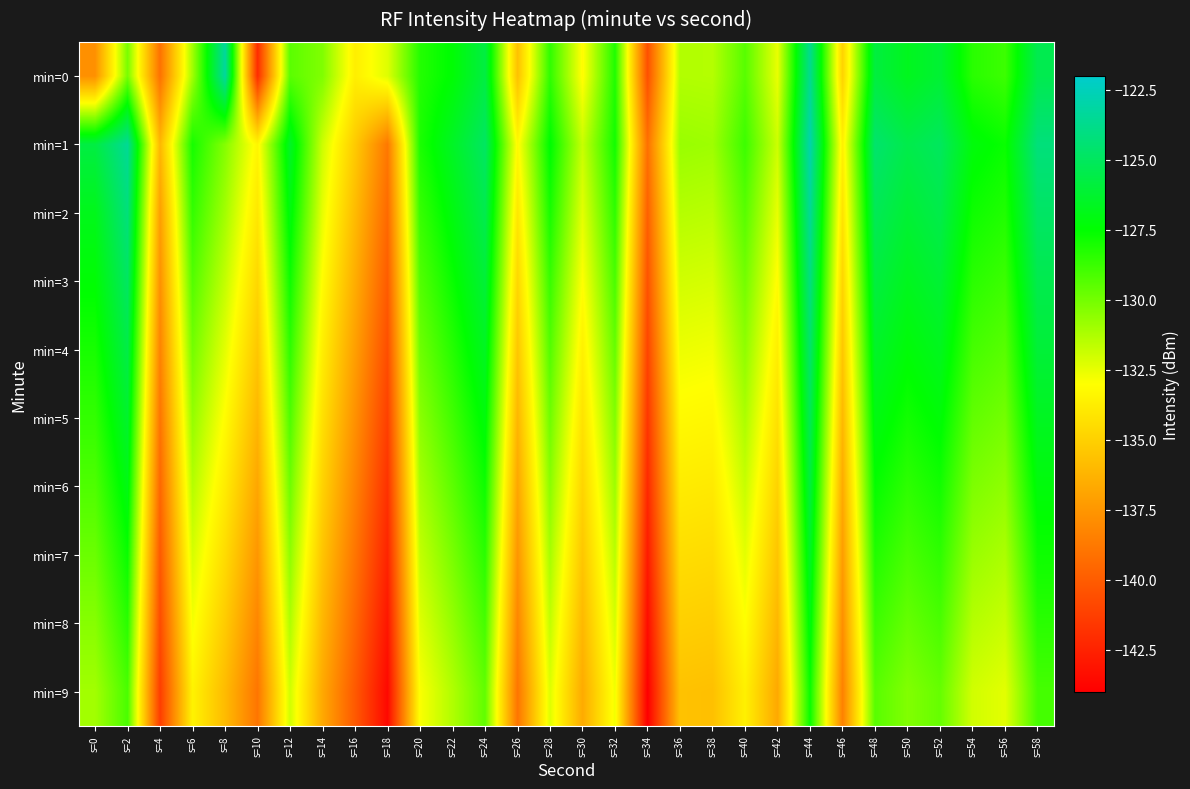

Reading left to right, list all the values displayed in this chart.

min=0: s=0=-137.7	s=2=-130.1	s=4=-139.0	s=6=-131.0	s=8=-123.3	s=10=-142.0	s=12=-129.5	s=14=-130.3	s=16=-133.7	s=18=-132.3	s=20=-128.3	s=22=-127.4	s=24=-125.7	s=26=-135.6	s=28=-128.5	s=30=-133.1	s=32=-128.2	s=34=-140.5	s=36=-131.3	s=38=-131.4	s=40=-129.4	s=42=-132.5	s=44=-123.7	s=46=-134.9	s=48=-125.8	s=50=-126.7	s=52=-126.1	s=54=-128.4	s=56=-128.8	s=58=-125.4
min=1: s=0=-125.7	s=2=-123.5	s=4=-136.0	s=6=-128.0	s=8=-130.4	s=10=-133.4	s=12=-126.5	s=14=-131.9	s=16=-135.2	s=18=-138.8	s=20=-128.1	s=22=-126.5	s=24=-124.9	s=26=-133.2	s=28=-127.4	s=30=-131.8	s=32=-127.9	s=34=-139.1	s=36=-130.8	s=38=-130.9	s=40=-128.8	s=42=-131.9	s=44=-122.9	s=46=-133.6	s=48=-124.6	s=50=-125.5	s=52=-125.0	s=54=-127.2	s=56=-127.7	s=58=-124.2
min=2: s=0=-126.8	s=2=-124.2	s=4=-137.1	s=6=-128.6	s=8=-131.0	s=10=-134.0	s=12=-127.1	s=14=-132.5	s=16=-135.9	s=18=-139.4	s=20=-128.7	s=22=-127.1	s=24=-125.4	s=26=-134.0	s=28=-128.0	s=30=-132.4	s=32=-128.5	s=34=-139.8	s=36=-131.4	s=38=-131.5	s=40=-129.4	s=42=-132.5	s=44=-123.5	s=46=-134.2	s=48=-125.2	s=50=-126.1	s=52=-125.5	s=54=-127.8	s=56=-128.2	s=58=-124.8
min=3: s=0=-127.4	s=2=-124.9	s=4=-137.7	s=6=-129.3	s=8=-131.7	s=10=-134.7	s=12=-127.8	s=14=-133.1	s=16=-136.5	s=18=-140.0	s=20=-129.3	s=22=-127.7	s=24=-126.0	s=26=-134.7	s=28=-128.7	s=30=-133.0	s=32=-129.1	s=34=-140.4	s=36=-132.0	s=38=-132.1	s=40=-130.0	s=42=-133.1	s=44=-124.1	s=46=-134.8	s=48=-125.8	s=50=-126.7	s=52=-126.1	s=54=-128.4	s=56=-128.8	s=58=-125.4
min=4: s=0=-128.0	s=2=-125.6	s=4=-138.3	s=6=-130.0	s=8=-132.4	s=10=-135.4	s=12=-128.5	s=14=-133.7	s=16=-137.1	s=18=-140.6	s=20=-129.9	s=22=-128.3	s=24=-126.6	s=26=-135.4	s=28=-129.3	s=30=-133.6	s=32=-129.7	s=34=-141.0	s=36=-132.6	s=38=-132.7	s=40=-130.6	s=42=-133.7	s=44=-124.7	s=46=-135.4	s=48=-126.4	s=50=-127.3	s=52=-126.7	s=54=-129.0	s=56=-129.4	s=58=-126.0
min=5: s=0=-128.6	s=2=-126.3	s=4=-138.9	s=6=-130.7	s=8=-133.1	s=10=-136.1	s=12=-129.2	s=14=-134.3	s=16=-137.7	s=18=-141.2	s=20=-130.5	s=22=-128.9	s=24=-127.2	s=26=-136.1	s=28=-129.9	s=30=-134.2	s=32=-130.3	s=34=-141.6	s=36=-133.2	s=38=-133.3	s=40=-131.2	s=42=-134.3	s=44=-125.3	s=46=-136.0	s=48=-127.0	s=50=-127.9	s=52=-127.3	s=54=-129.6	s=56=-130.0	s=58=-126.6
min=6: s=0=-129.2	s=2=-127.0	s=4=-139.5	s=6=-131.4	s=8=-133.8	s=10=-136.8	s=12=-129.9	s=14=-134.9	s=16=-138.3	s=18=-141.8	s=20=-131.1	s=22=-129.5	s=24=-127.8	s=26=-136.8	s=28=-130.5	s=30=-134.8	s=32=-130.9	s=34=-142.2	s=36=-133.8	s=38=-133.9	s=40=-131.8	s=42=-134.9	s=44=-125.9	s=46=-136.6	s=48=-127.6	s=50=-128.5	s=52=-127.9	s=54=-130.2	s=56=-130.6	s=58=-127.2
min=7: s=0=-129.8	s=2=-127.7	s=4=-140.1	s=6=-132.1	s=8=-134.5	s=10=-137.5	s=12=-130.6	s=14=-135.5	s=16=-138.9	s=18=-142.4	s=20=-131.7	s=22=-130.1	s=24=-128.4	s=26=-137.5	s=28=-131.1	s=30=-135.4	s=32=-131.5	s=34=-142.8	s=36=-134.4	s=38=-134.5	s=40=-132.4	s=42=-135.5	s=44=-126.5	s=46=-137.2	s=48=-128.2	s=50=-129.1	s=52=-128.5	s=54=-130.8	s=56=-131.2	s=58=-127.8
min=8: s=0=-130.4	s=2=-128.4	s=4=-140.7	s=6=-132.8	s=8=-135.2	s=10=-138.2	s=12=-131.3	s=14=-136.1	s=16=-139.5	s=18=-143.0	s=20=-132.3	s=22=-130.7	s=24=-129.0	s=26=-138.2	s=28=-131.7	s=30=-136.0	s=32=-132.1	s=34=-143.4	s=36=-135.0	s=38=-135.1	s=40=-133.0	s=42=-136.1	s=44=-127.1	s=46=-137.8	s=48=-128.8	s=50=-129.7	s=52=-129.1	s=54=-131.4	s=56=-131.8	s=58=-128.4
min=9: s=0=-131.0	s=2=-129.1	s=4=-141.3	s=6=-133.5	s=8=-135.9	s=10=-138.9	s=12=-132.0	s=14=-136.7	s=16=-140.1	s=18=-143.6	s=20=-132.9	s=22=-131.3	s=24=-129.6	s=26=-138.9	s=28=-132.3	s=30=-136.6	s=32=-132.7	s=34=-144.0	s=36=-135.6	s=38=-135.7	s=40=-133.6	s=42=-136.7	s=44=-127.7	s=46=-138.4	s=48=-129.4	s=50=-130.3	s=52=-129.7	s=54=-132.0	s=56=-132.4	s=58=-129.0